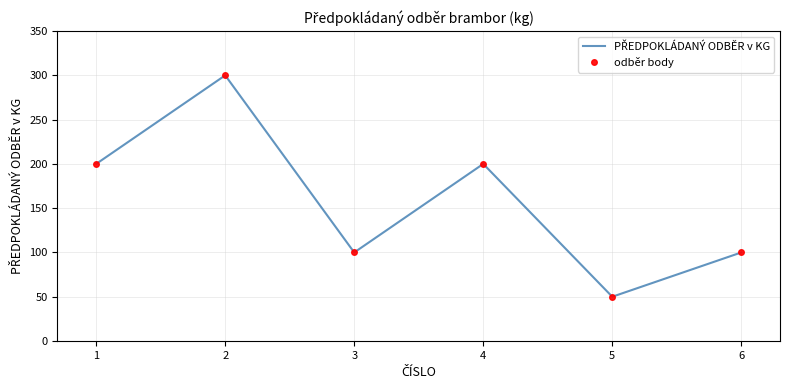

How many values in the PŘEDPOKLÁDANÝ ODBĚR v KG series are below 200?

3